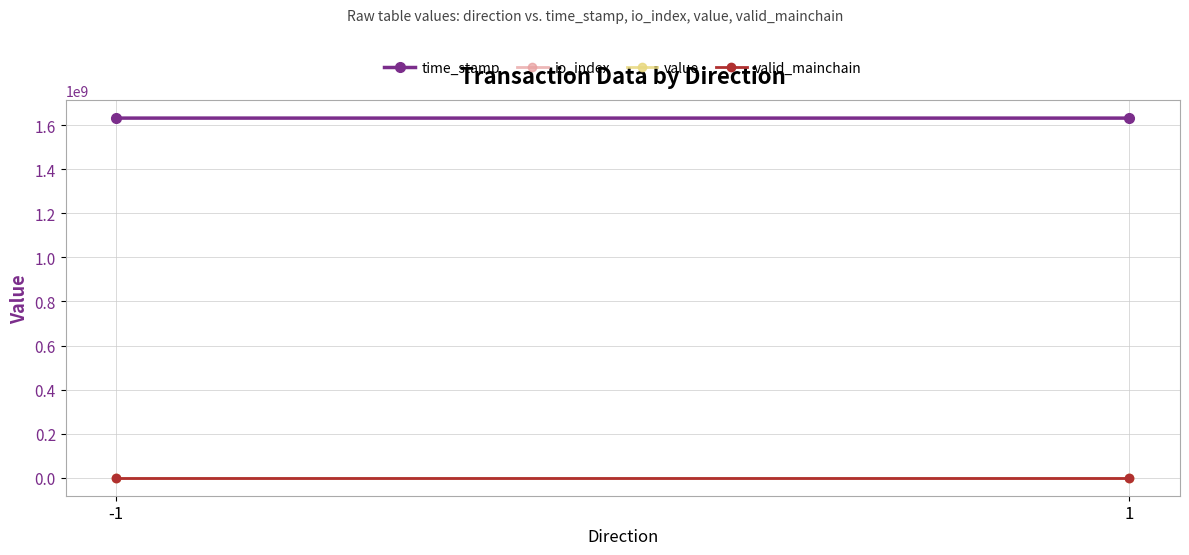

Rank the series by their maximum value, from highest to lowest.

time_stamp, value, io_index, valid_mainchain